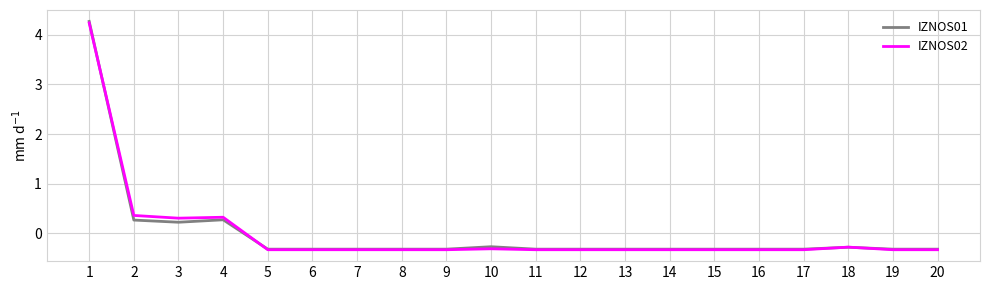

What is the lowest value of the IZNOS02 series?

-0.3